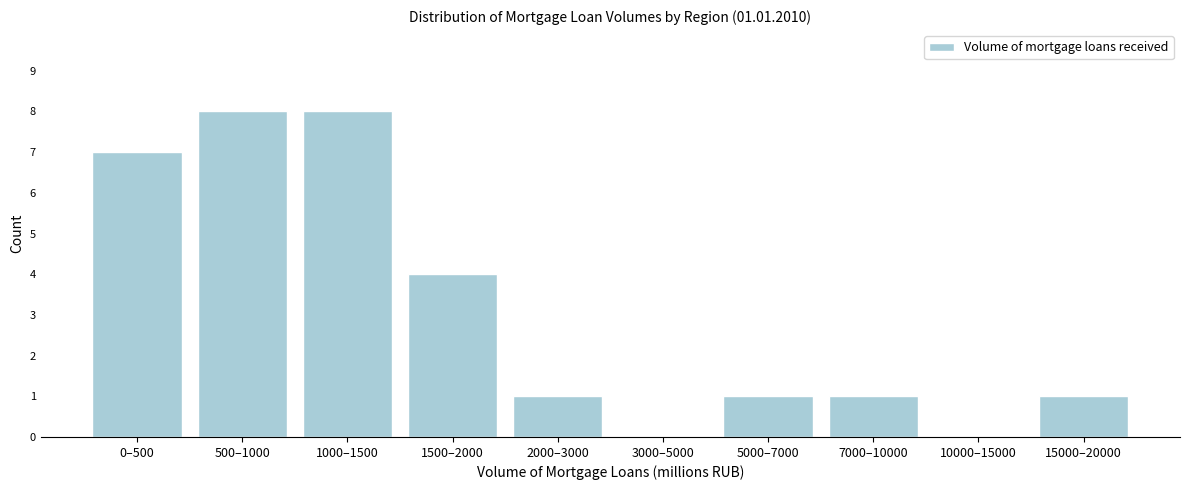

Reading left to right, transcribe all the data shown in this chart.

0–500=7	500–1000=8	1000–1500=8	1500–2000=4	2000–3000=1	3000–5000=0	5000–7000=1	7000–10000=1	10000–15000=0	15000–20000=1